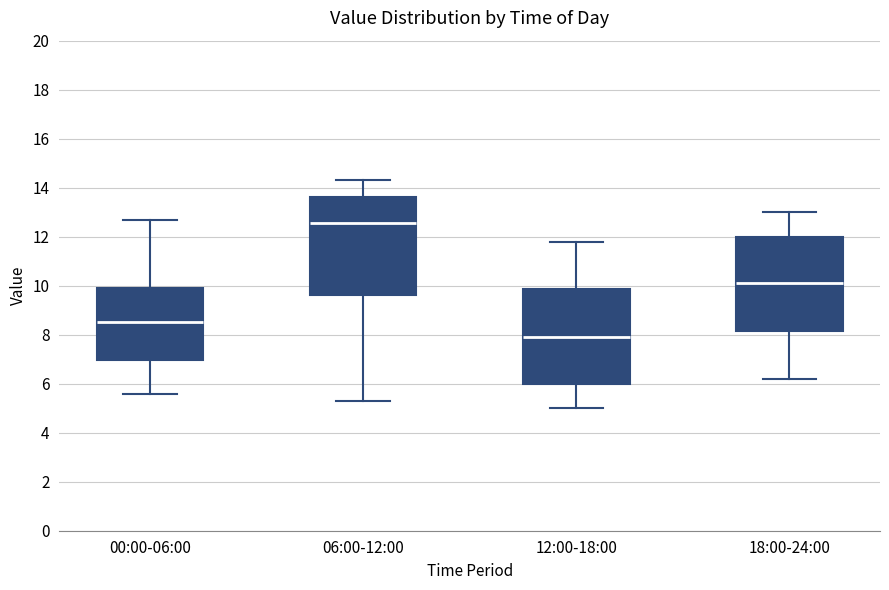

Where does the median line of the box for 12:00-18:00 sit on the y-axis? The values are not printed on the chart, so give them approximately, as read against the axis.

8.0